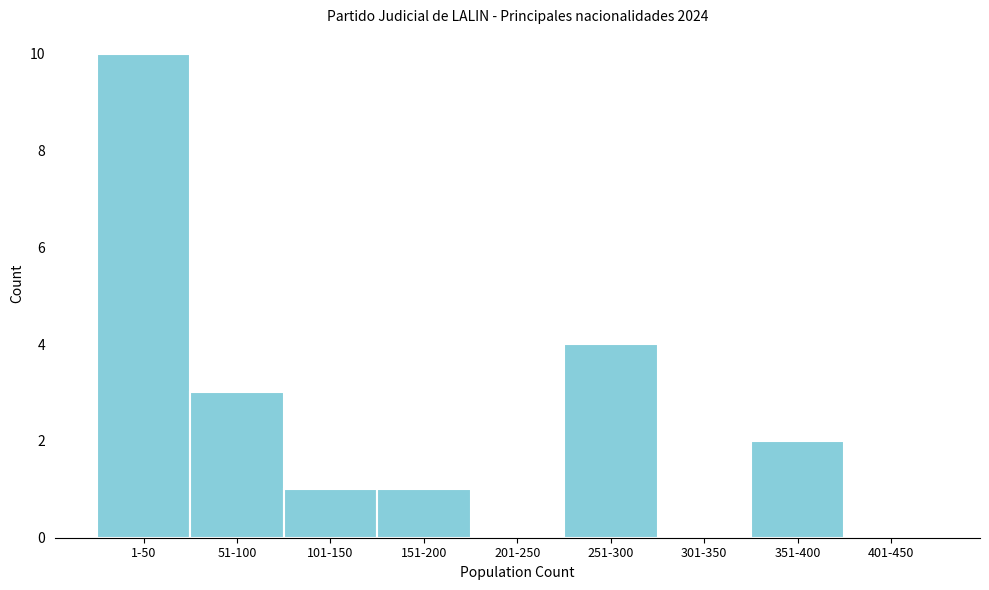

Reading left to right, transcribe all the data shown in this chart.

1-50=10	51-100=3	101-150=1	151-200=1	201-250=0	251-300=4	301-350=0	351-400=2	401-450=0